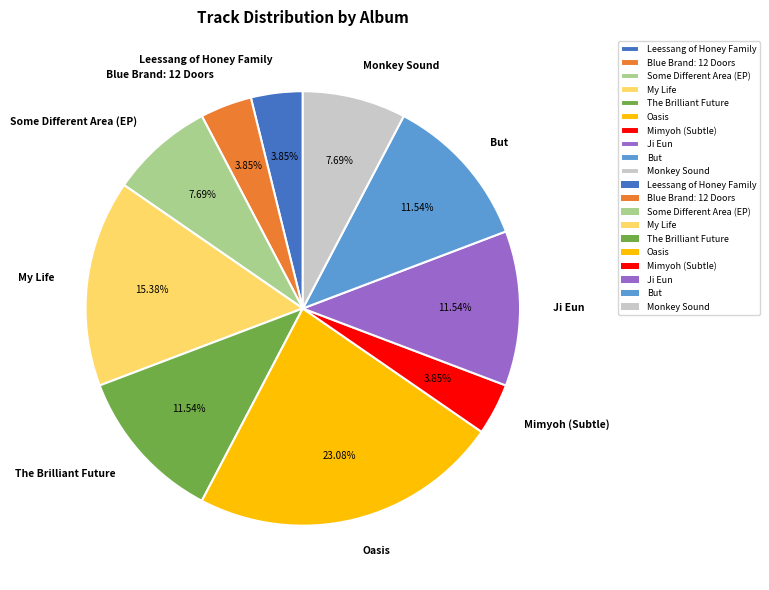

Count the number of slices in the pie.

10